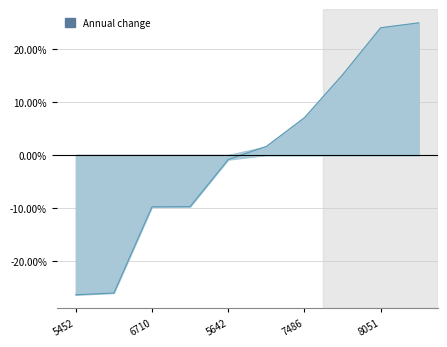

Reading right to left, what are all the values shown in this chart?

8095=24.9	8051=24.0	7677=15.1	7486=7.0	7377=1.6	5642=-0.9	6713=-9.7	6710=-9.8	5476=-26.0	5452=-26.3